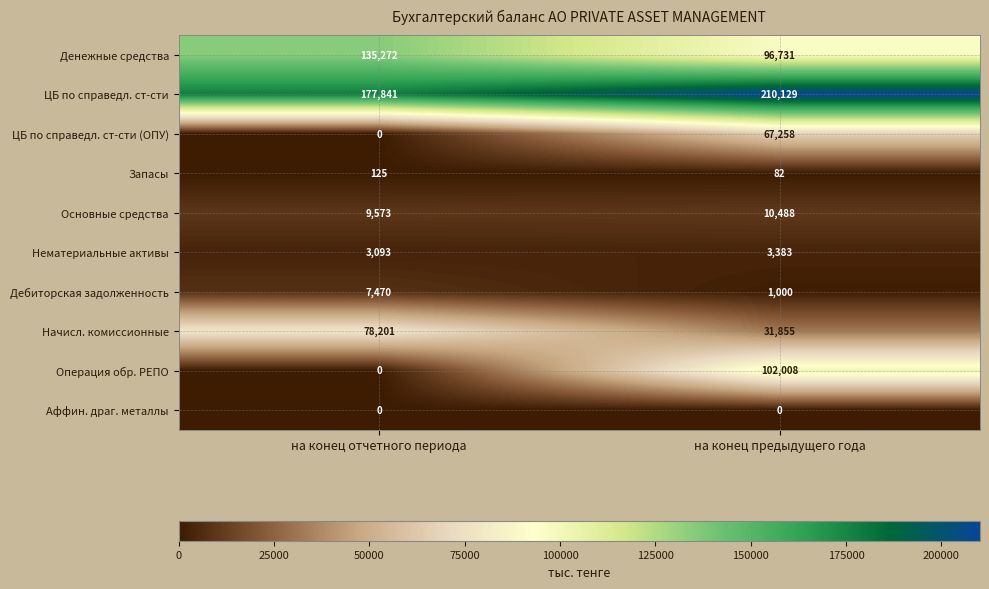

What value does the Запасы series have at на конец отчетного периода?

125